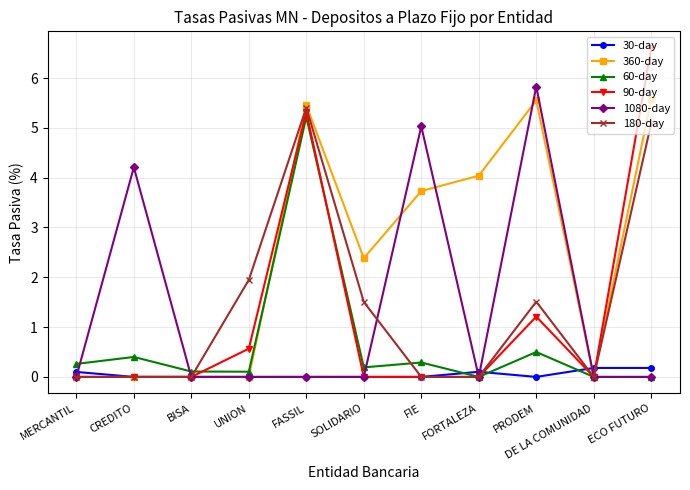

What is the label of the 1st point from the left?

MERCANTIL